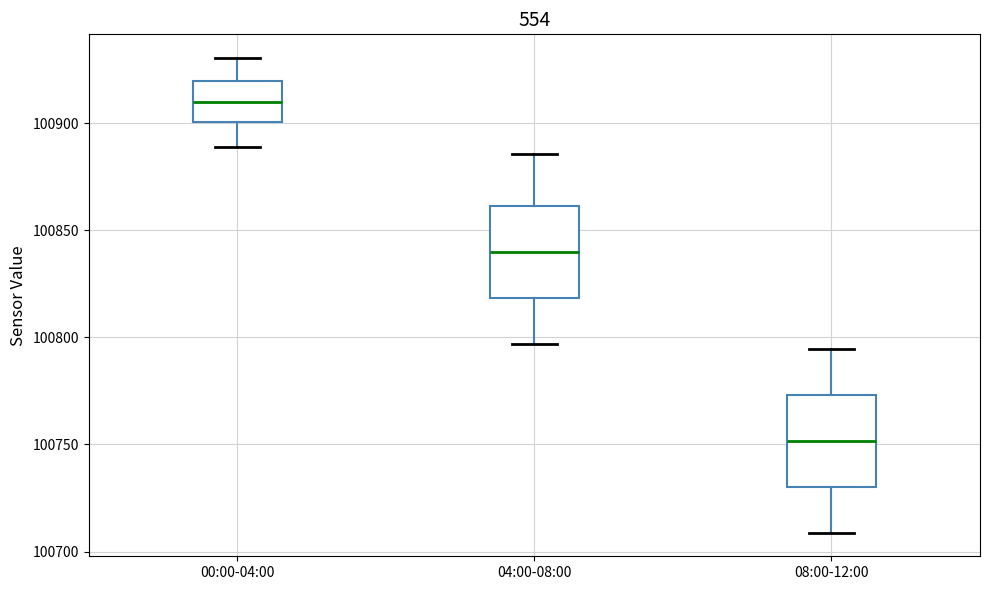

Reading left to right, transcribe this box plot: for each box, give where its median line is, the range the box spans, and where its two whiskers end, as read against the y-axis. The values are not printed on the chart, so give them approximately, as read against the axis.

00:00-04:00: median 100910, box 100900 to 100920, whiskers 100890 to 100930
04:00-08:00: median 100840, box 100820 to 100860, whiskers 100795 to 100885
08:00-12:00: median 100750, box 100730 to 100775, whiskers 100710 to 100795